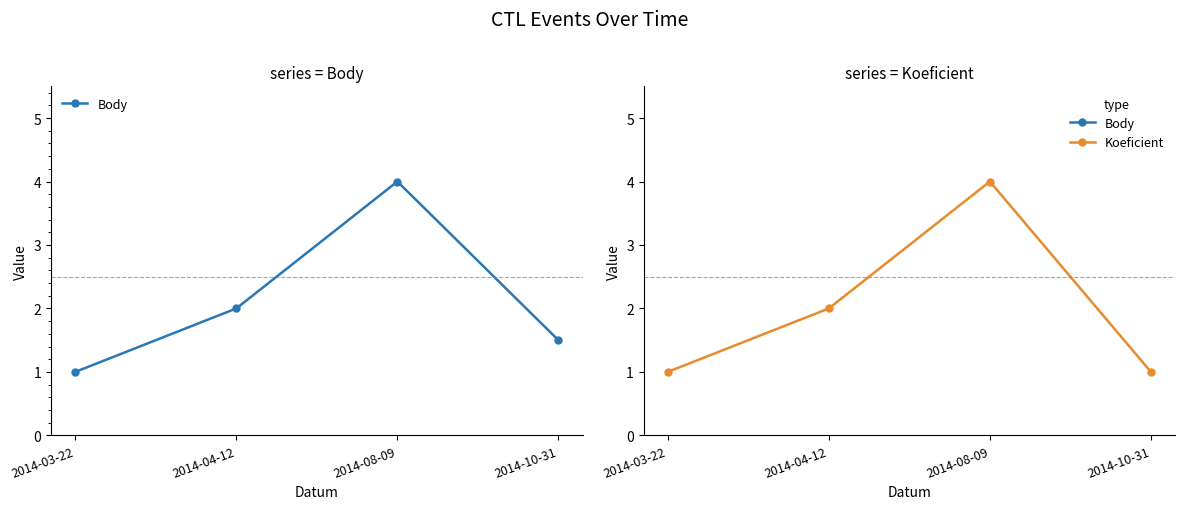

What are all the series names shown in the legend?

Body, Koeficient